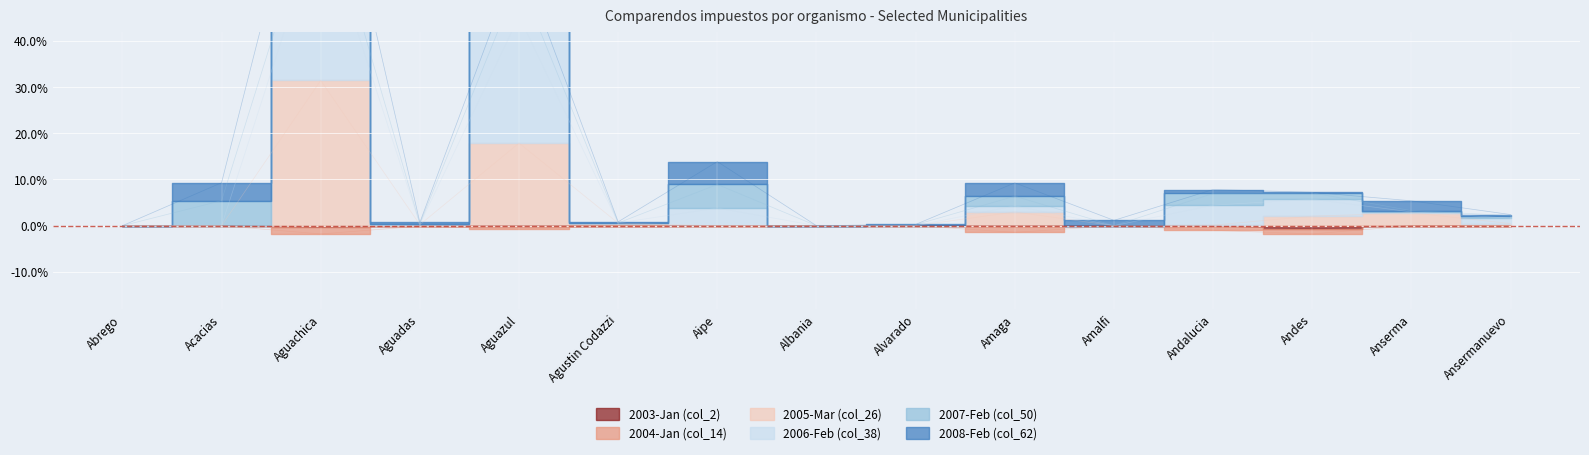

Does the chart display data point markers on the line(s)?

No